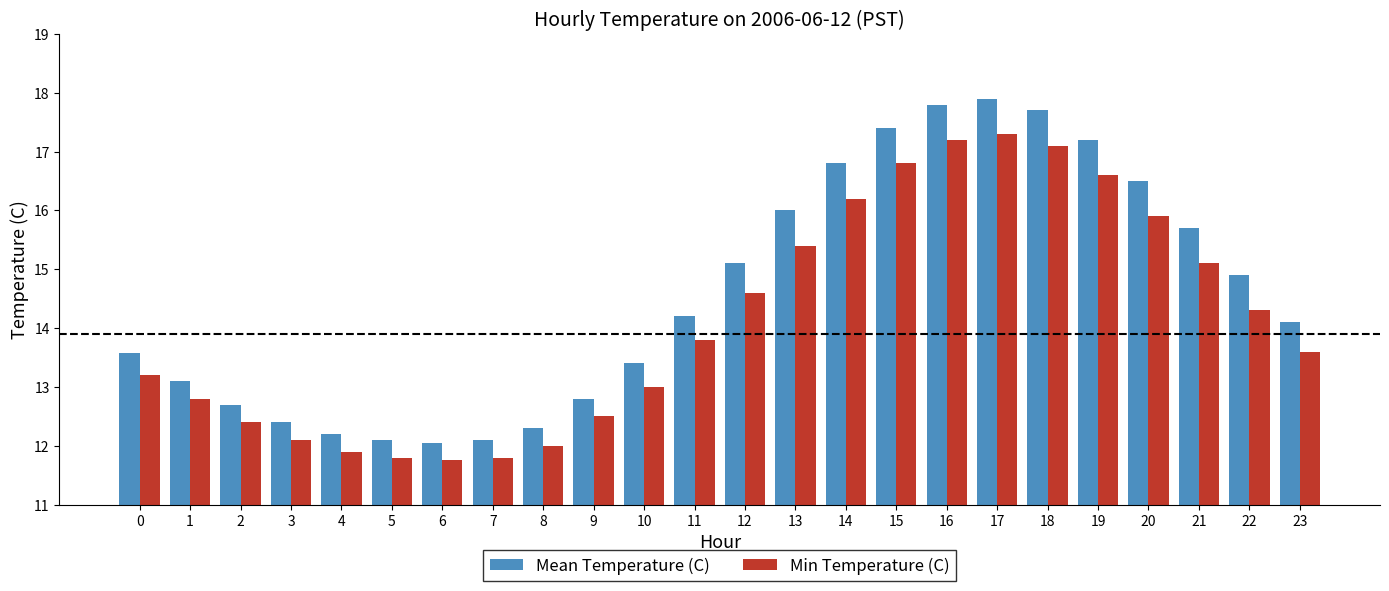

How many bars are there in total?

48